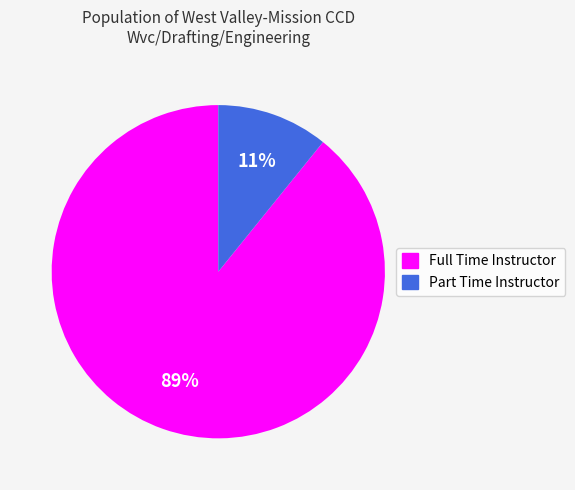

To the nearest percent, what percentage of the pie is Part Time Instructor?

11%